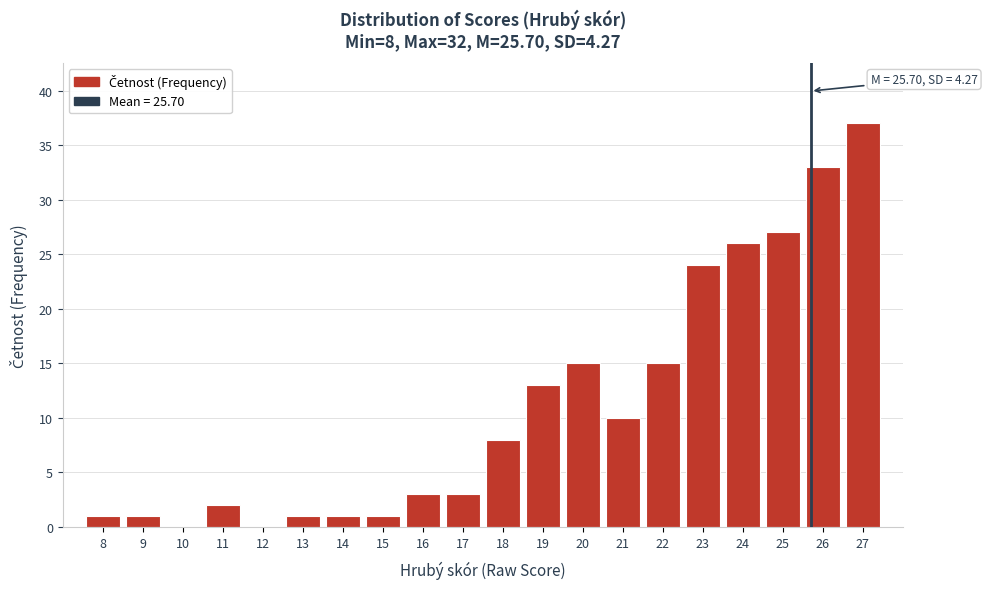

Reading left to right, list all the values displayed in this chart.

8=1	9=1	10=0	11=2	12=0	13=1	14=1	15=1	16=3	17=3	18=8	19=13	20=15	21=10	22=15	23=24	24=26	25=27	26=33	27=37